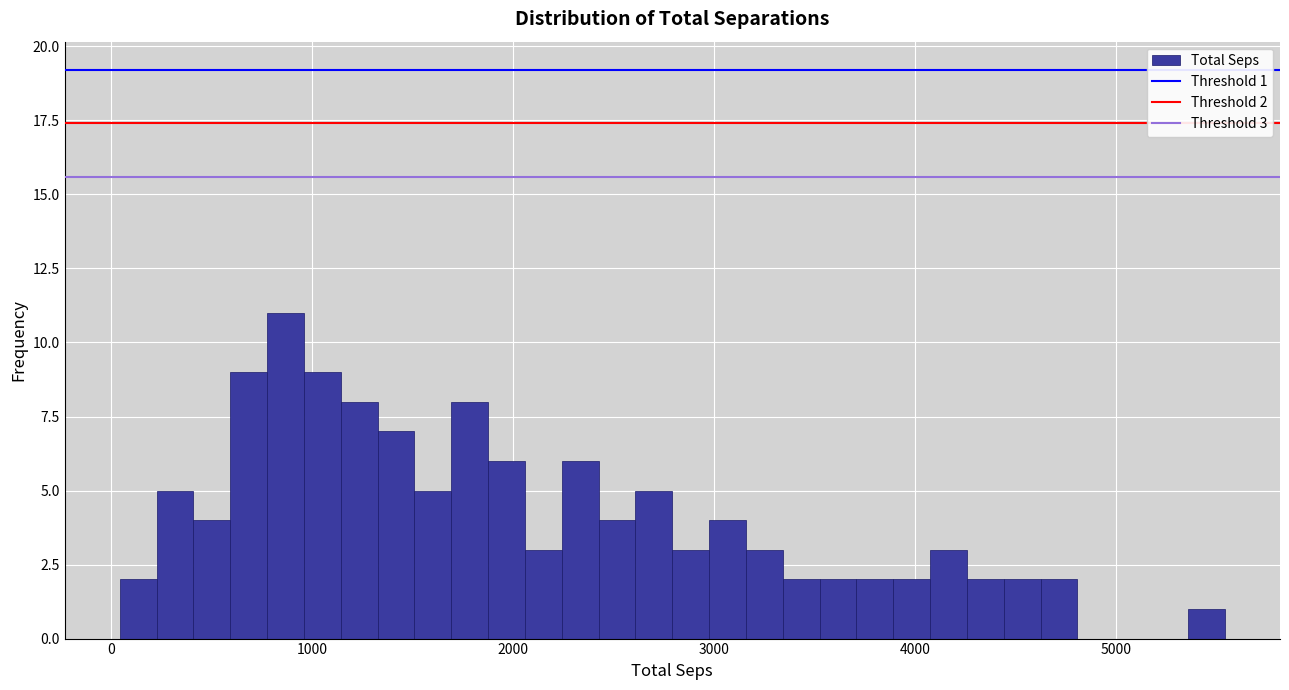

Read against the x-axis, roughly where is the centre of the tallest bar?

900